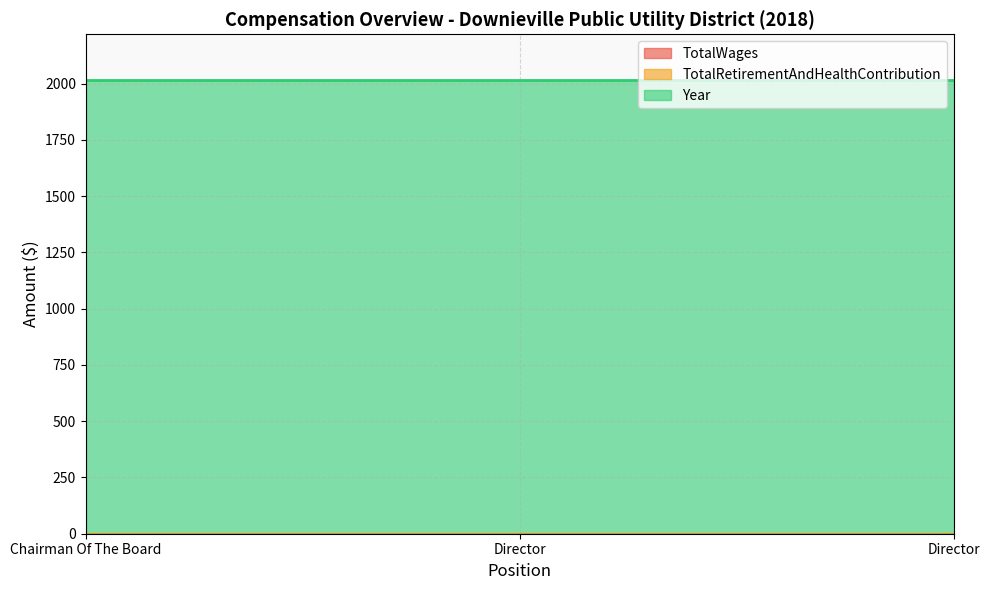

What is the label of the 1st point from the right?

Director